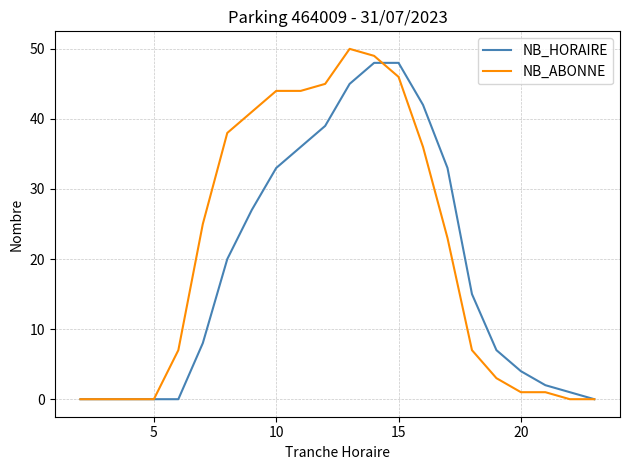

Which series has the largest range (max minus min)?

NB_ABONNE